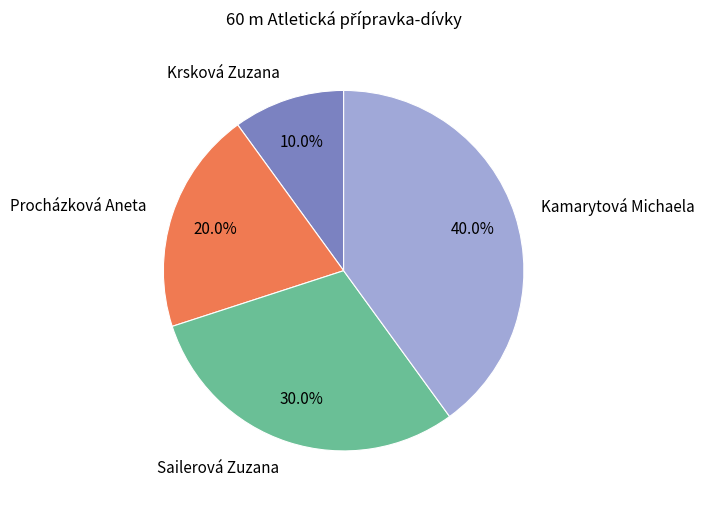

Does Krsková Zuzana represent more than half of the total?

No